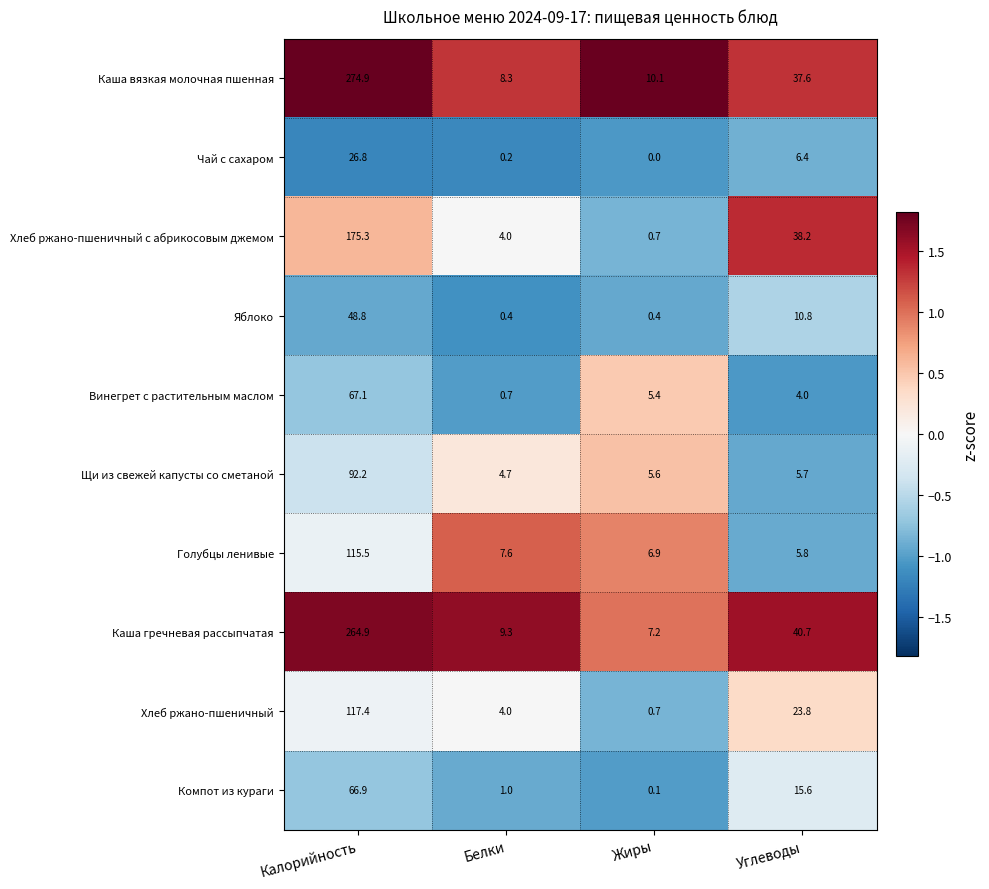

At which category does the chart reach its minimum across all series?

Жиры